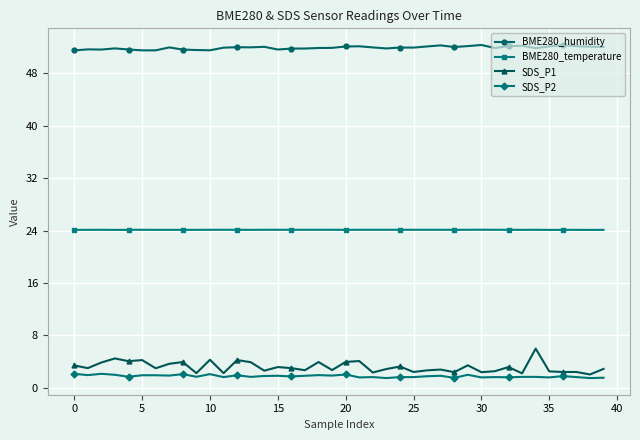

True or false: SDS_P1 and BME280_temperature cross at least once.

False